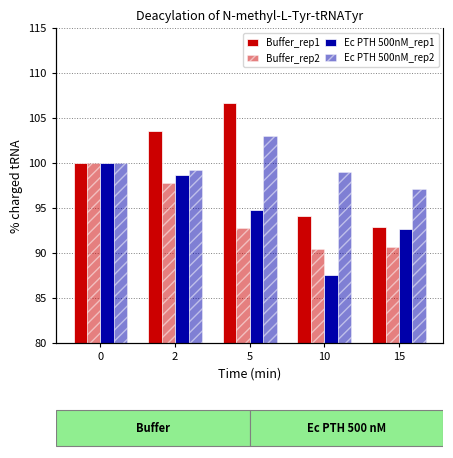

Which label corresponds to the smallest value in the chart?

10